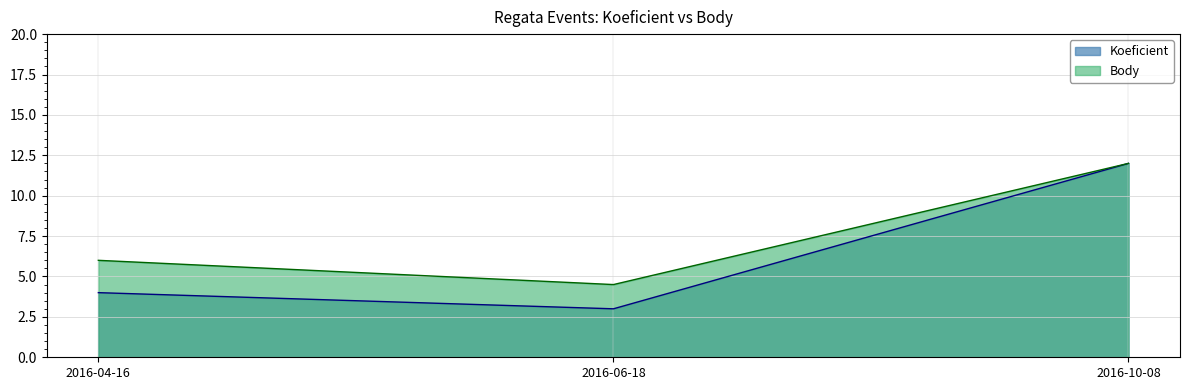

Is the value of Body at 2016-04-16 greater than the value of Koeficient at 2016-04-16?

Yes